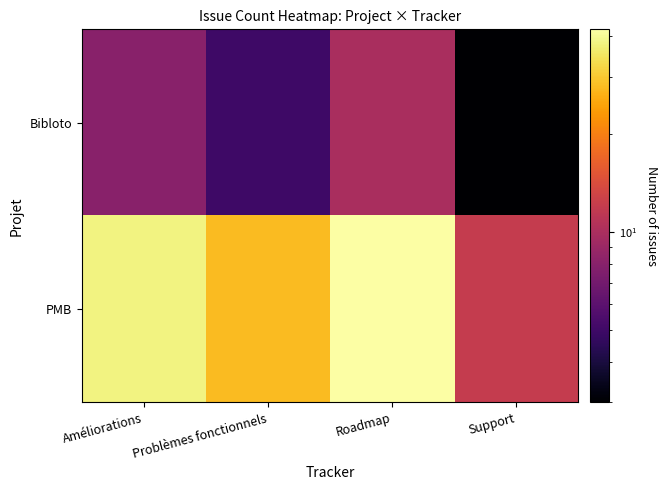

At which category is the sum across all series the highest?

Roadmap